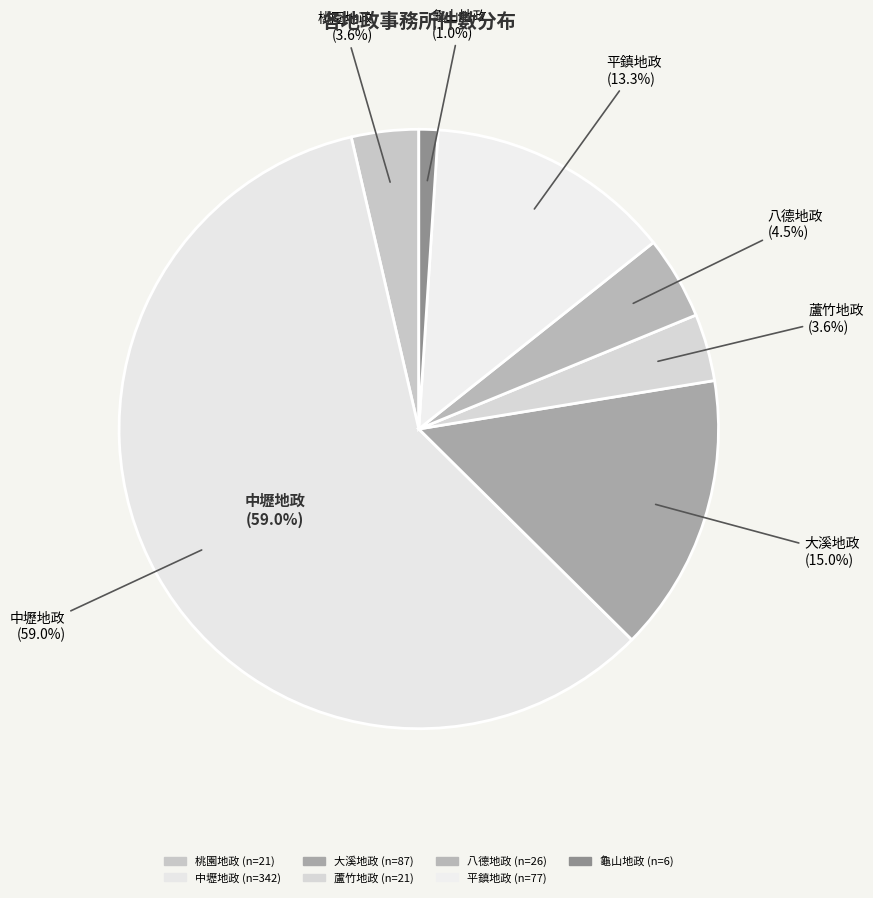

Which category has the biggest portion of the pie?

中壢地政